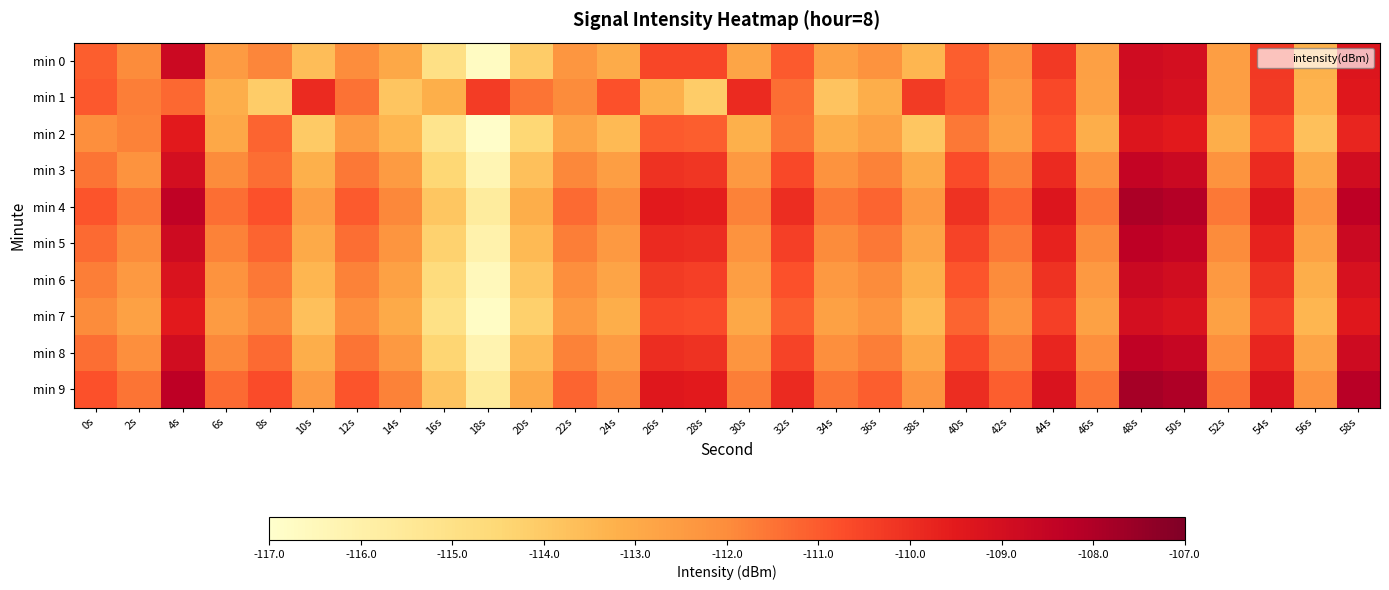

Which category has the highest value across all series?

48s